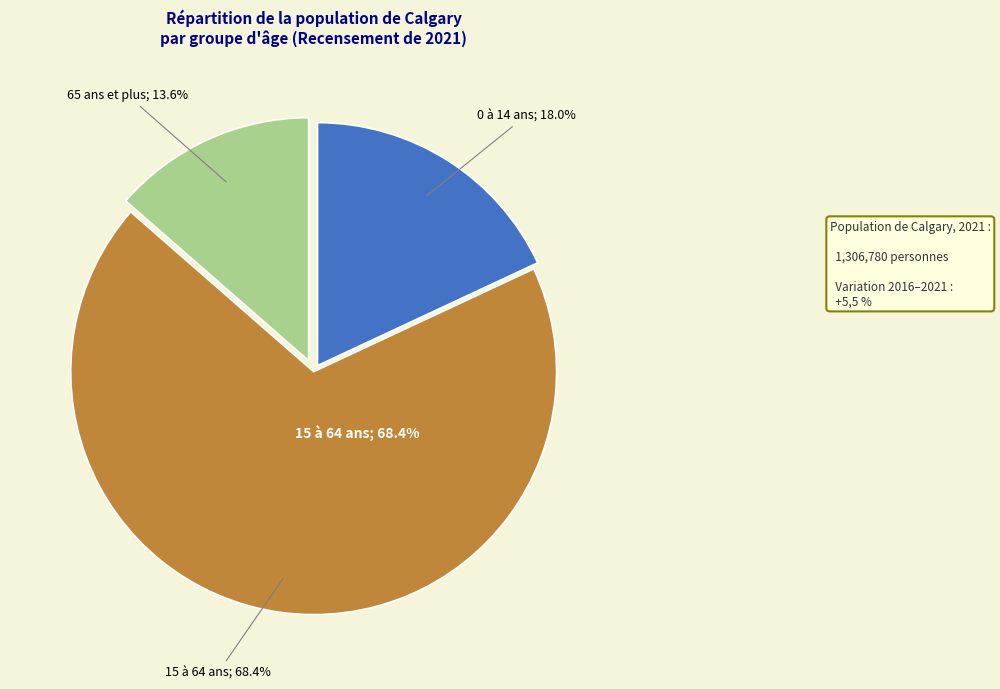

What percentage is the 15 à 64 ans slice, to the nearest percent?

68%